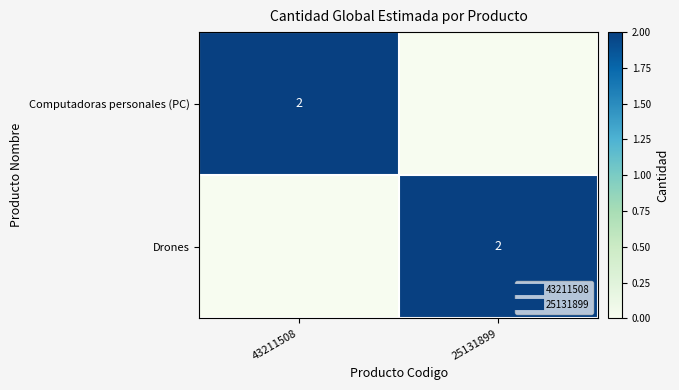

Is it true that Computadoras personales (PC) equals 1 at 43211508?

False